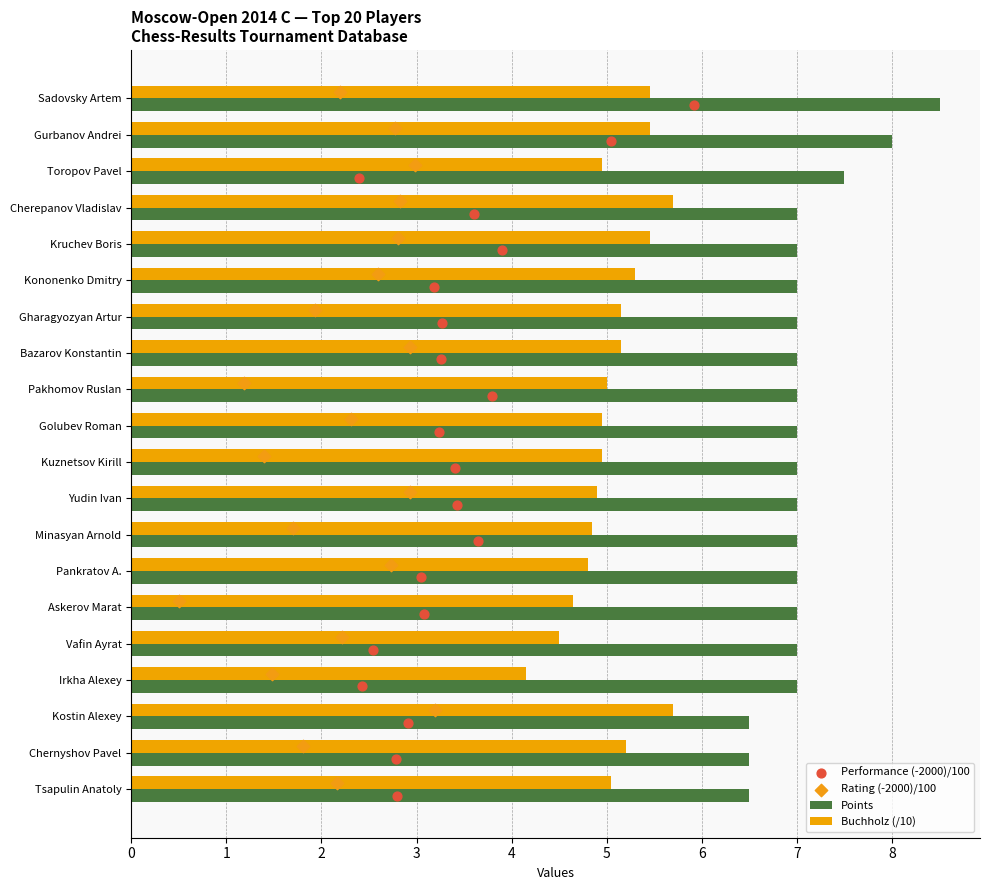

Is the value of Points at Sadovsky Artem greater than the value of Buchholz (/10) at Irkha Alexey?

Yes